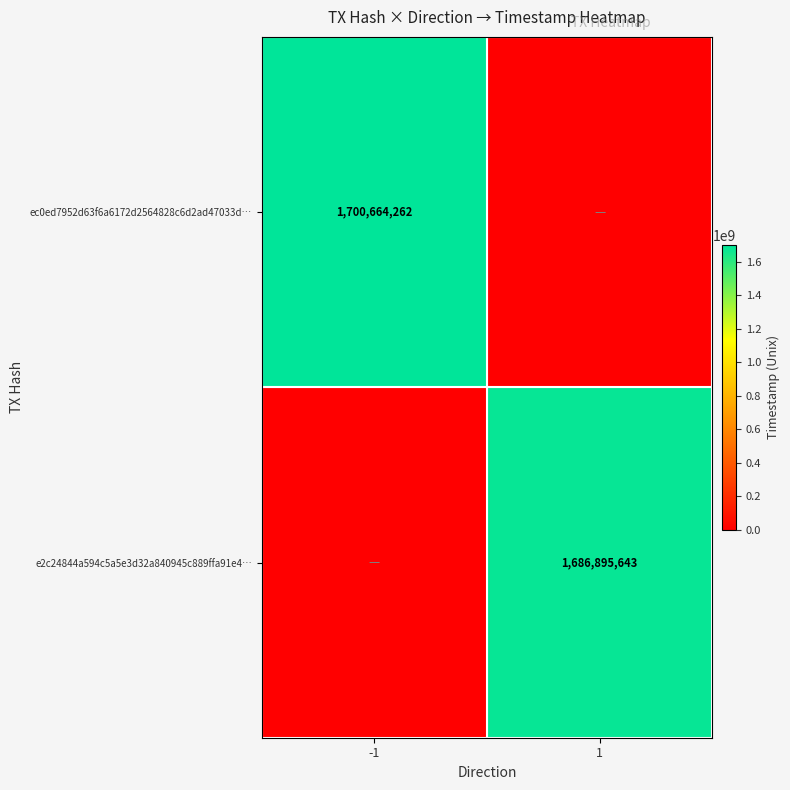

Is the value of e2c24844a594c5a5e3d32a840945c889ffa91e4… at 1 greater than the value of ec0ed7952d63f6a6172d2564828c6d2ad47033d… at -1?

No